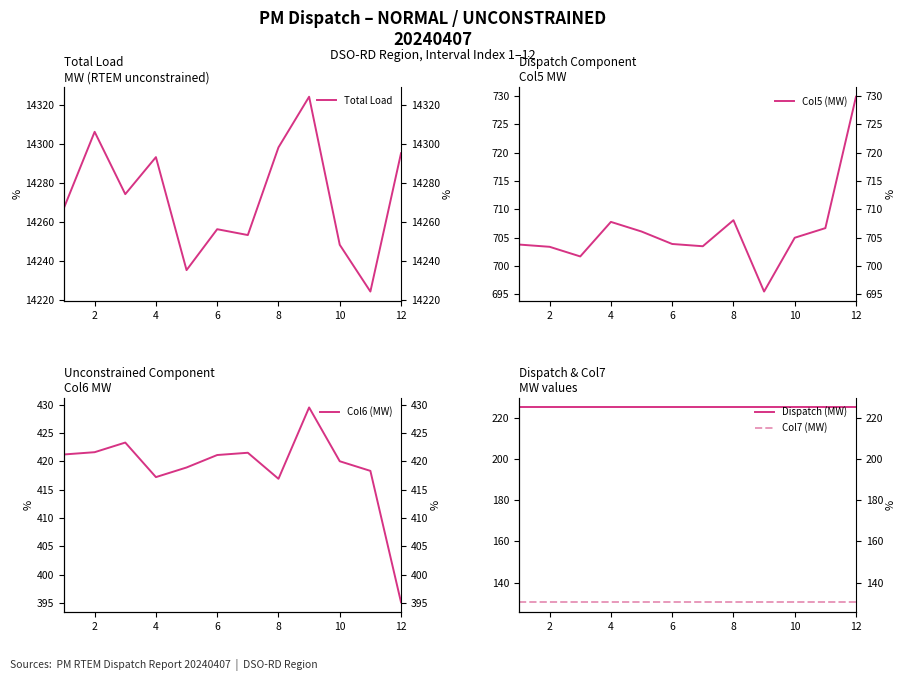

Which series has the widest spread of values?

Total Load